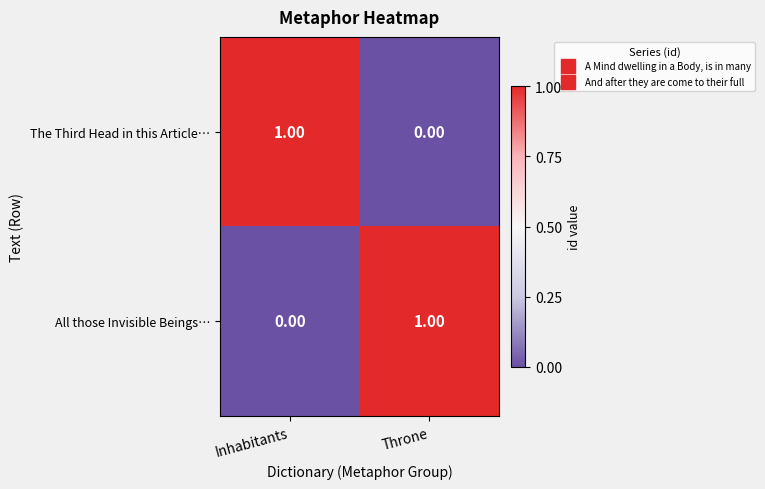

Where is The Third Head in this Article… nearest to the value 0?

Throne